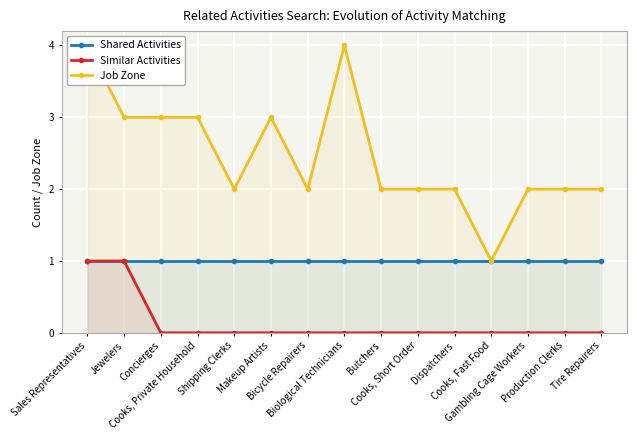

True or false: Similar Activities and Job Zone cross at least once.

False